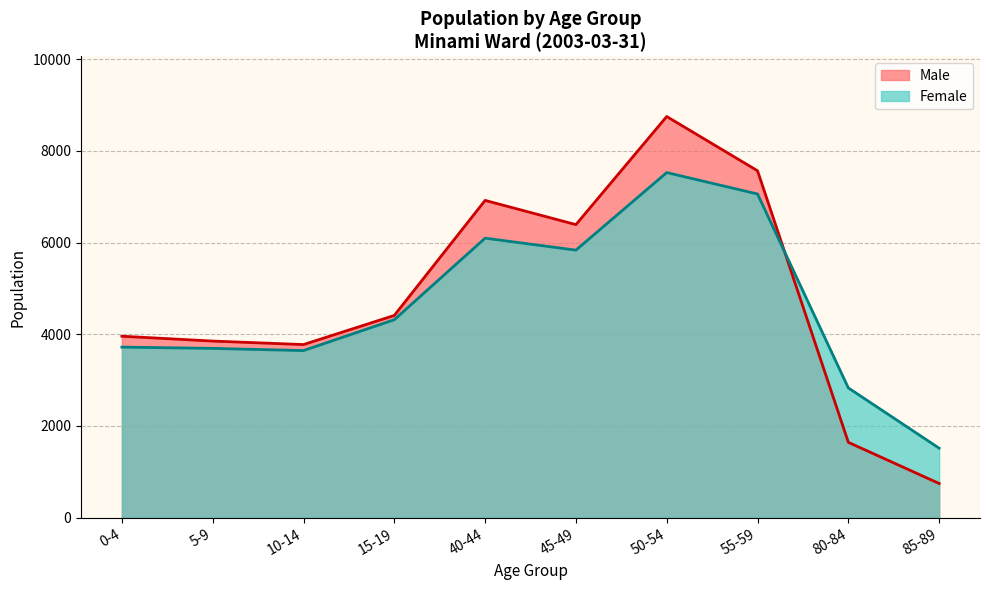

At which category does Female reach its first local peak?

40-44